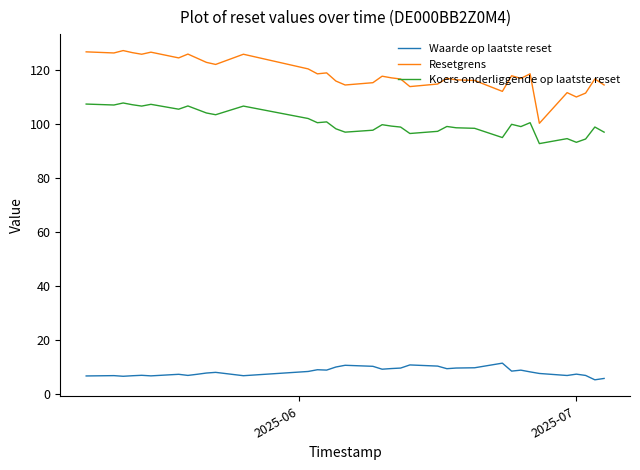

True or false: Koers onderliggende op laatste reset and Resetgrens cross at least once.

False